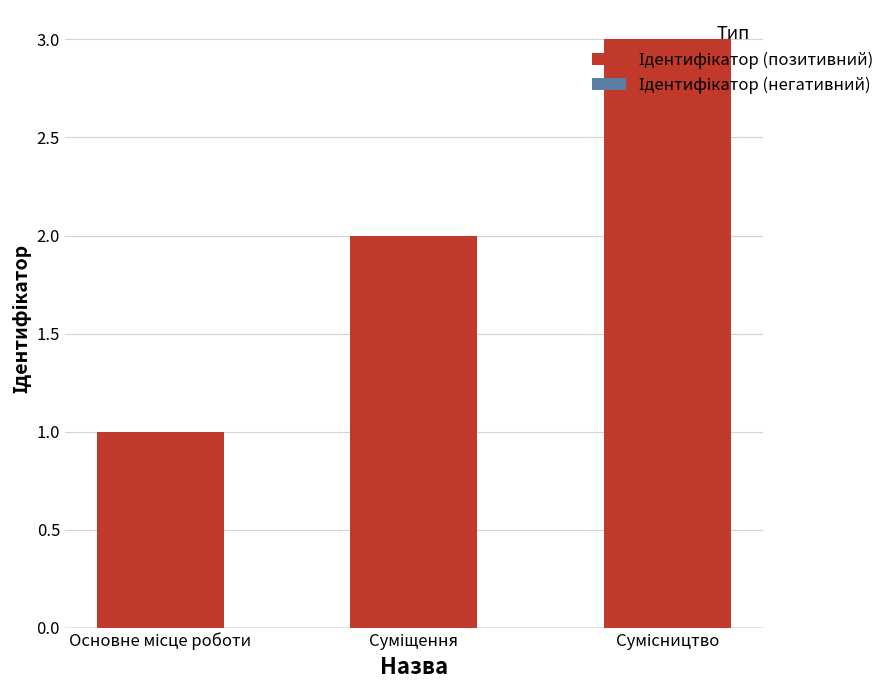

What is the sum of all values?

6